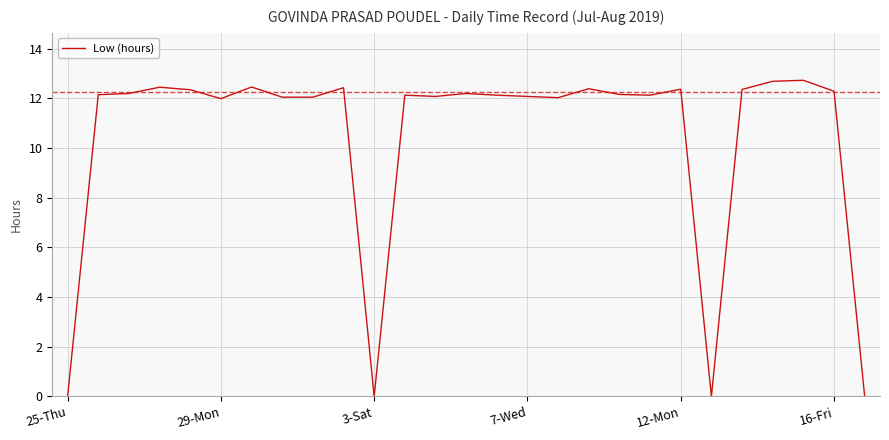

What is the maximum value shown in the chart?

12.7